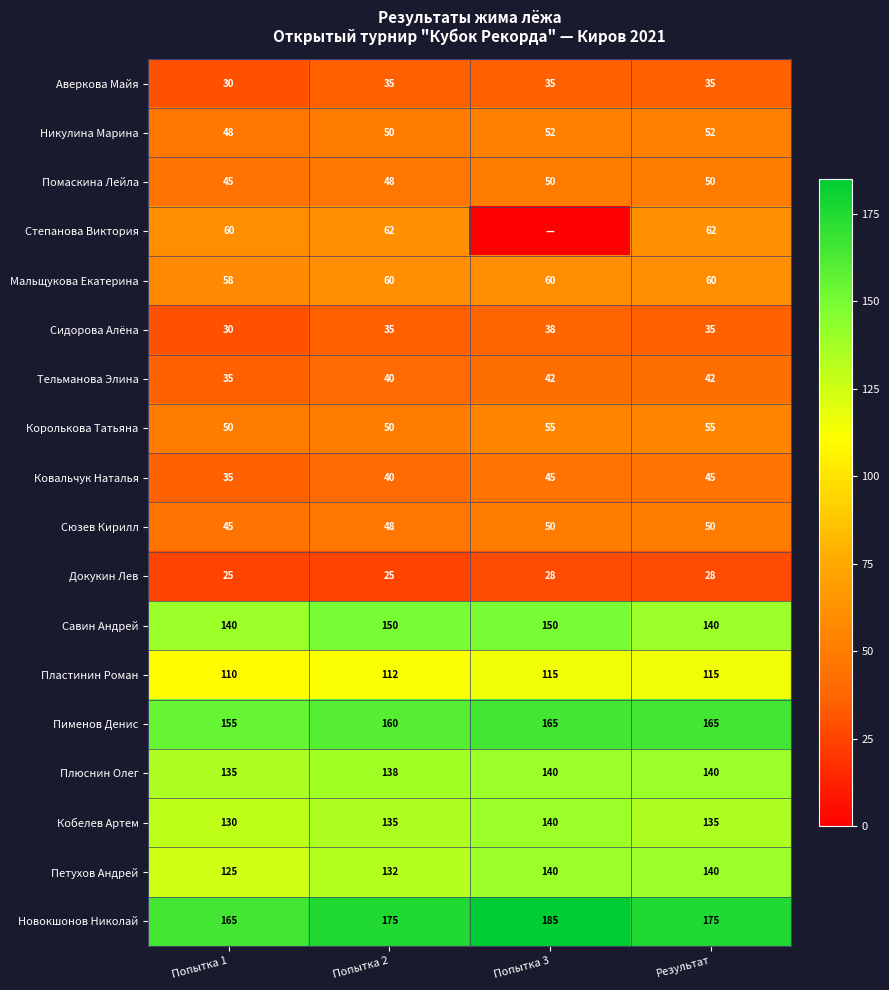

At which category does the chart reach its minimum across all series?

Попытка 3